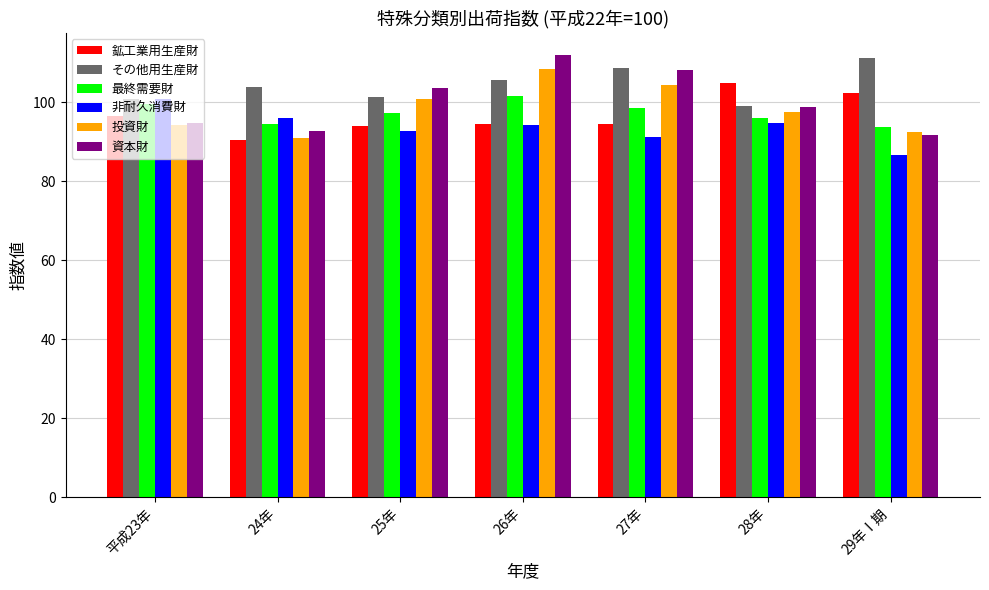

What is the smallest value displayed?

86.8